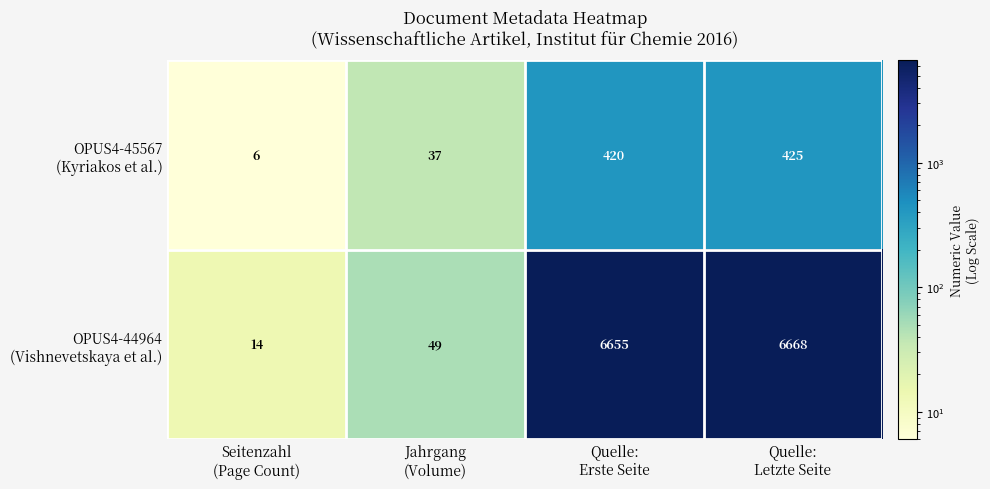

What is the maximum value shown in the chart?

6668